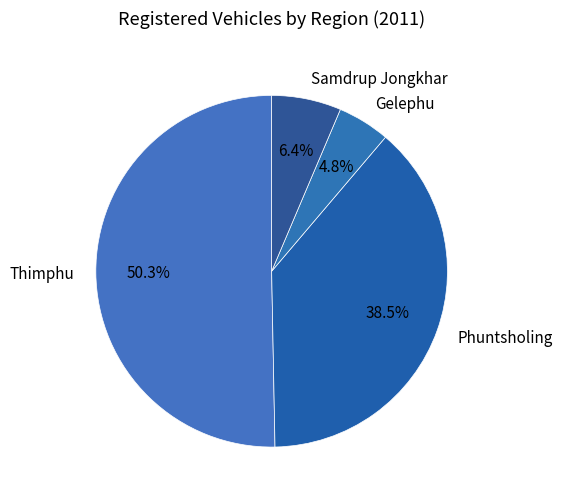

Rank the categories by value from highest to lowest.

Thimphu, Phuntsholing, Samdrup Jongkhar, Gelephu